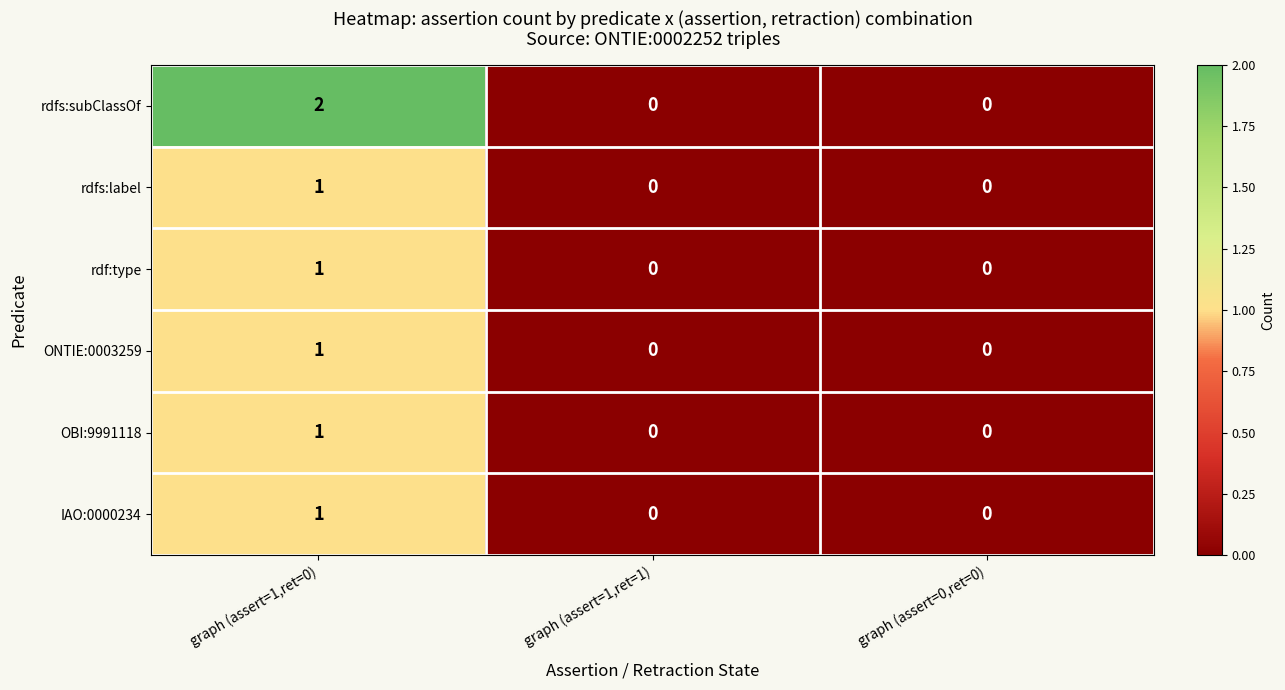

At which category is the sum across all series the highest?

graph (assert=1,ret=0)